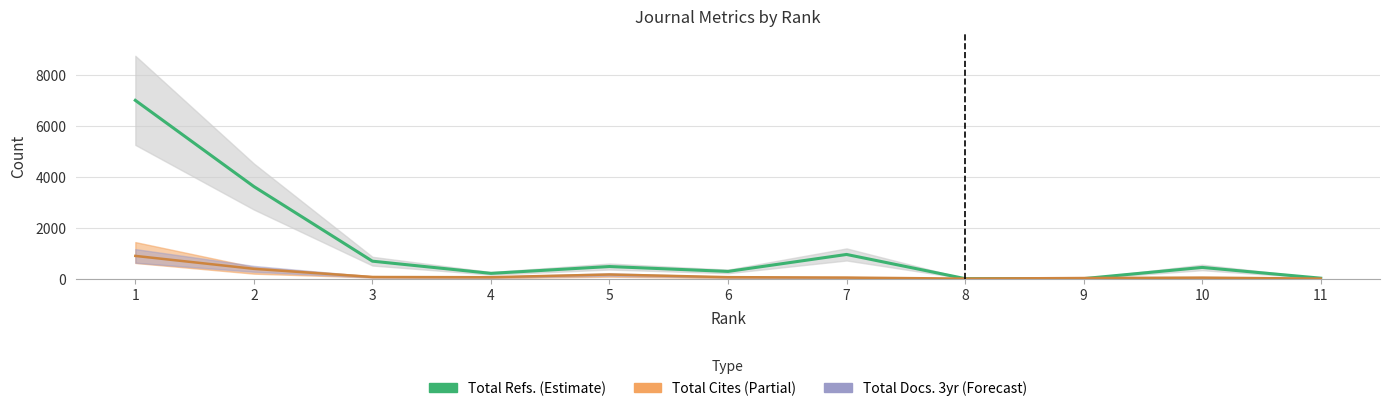

The value of Total Refs. (line) at 4 is 349. True or false?

False